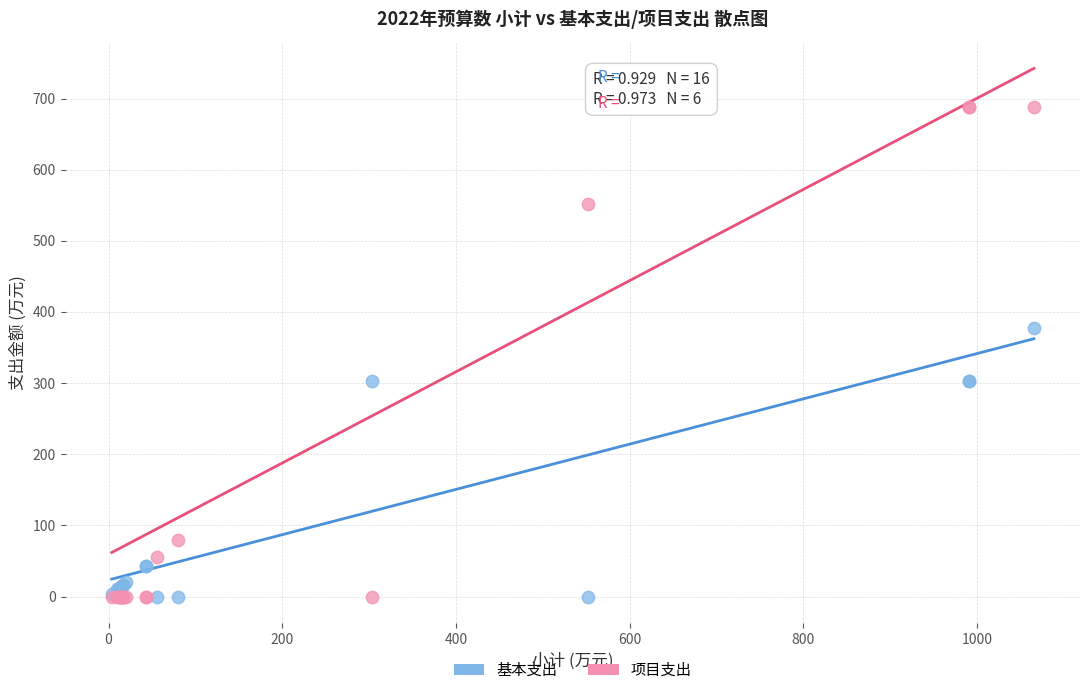

Which series contains the highest Y value?

项目支出